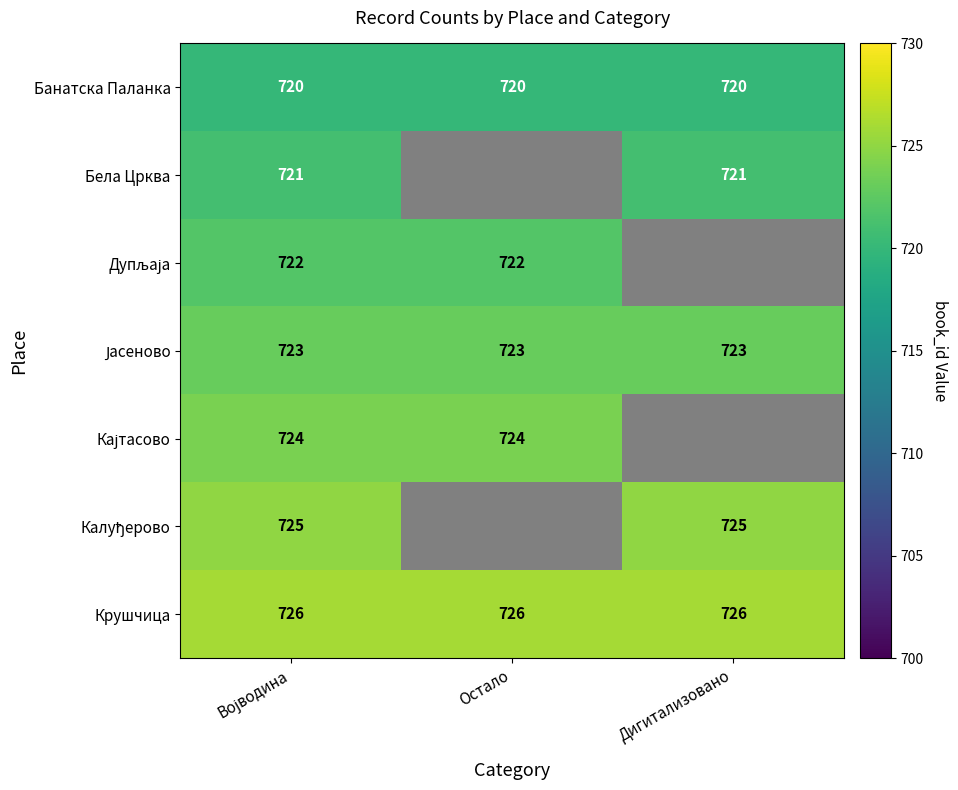

What is the approximate value of Банатска Паланка at Војводина?

720.0